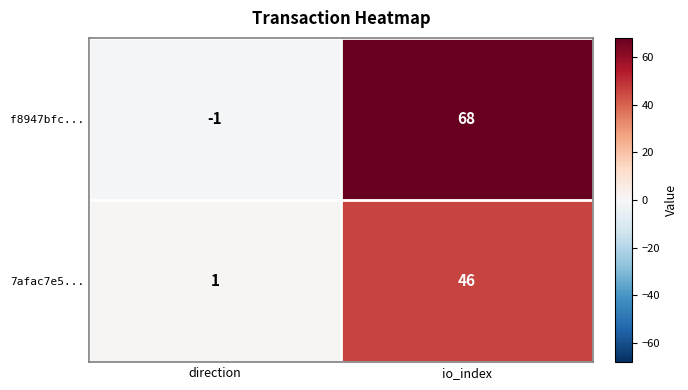

What is the sum of all f8947bfc... values?

67